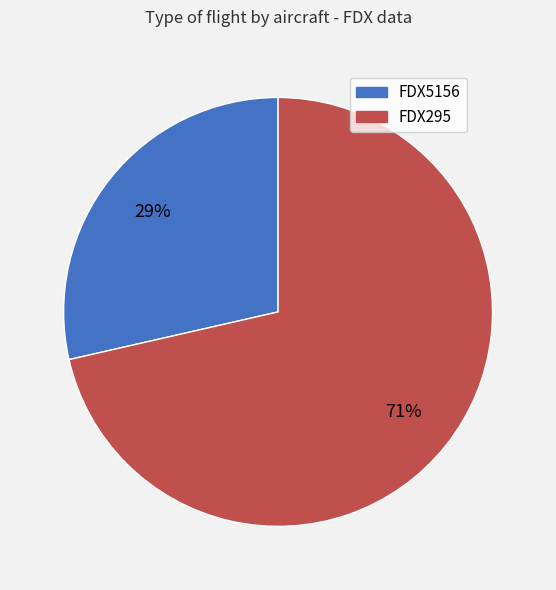

The FDX295 slice represents 71% of the pie. True or false?

True